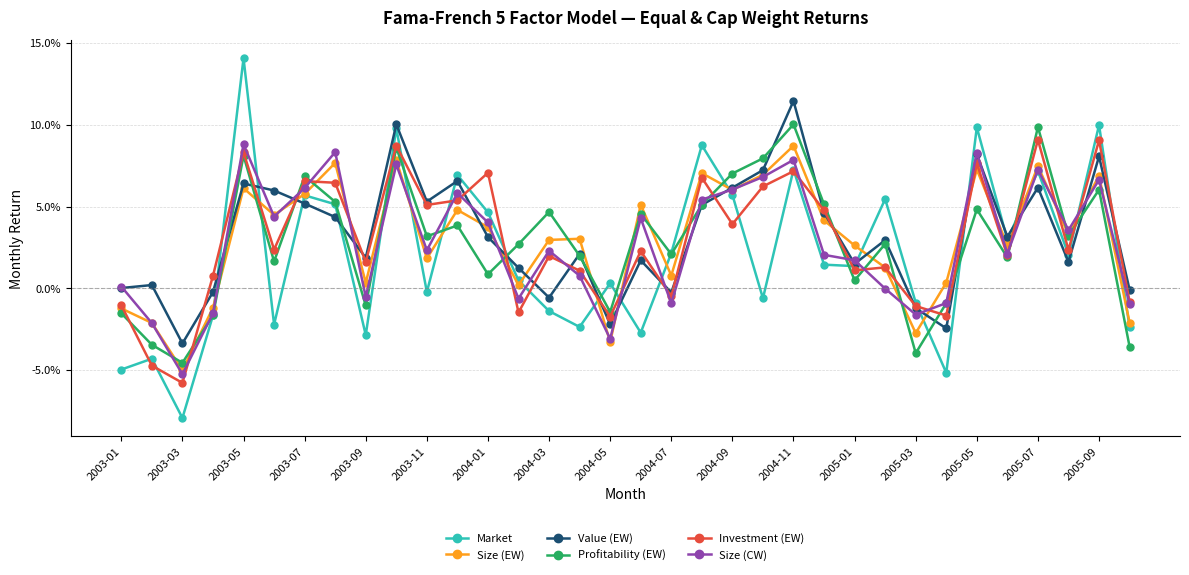

What are all the series names shown in the legend?

Market, Size (EW), Value (EW), Profitability (EW), Investment (EW), Size (CW)